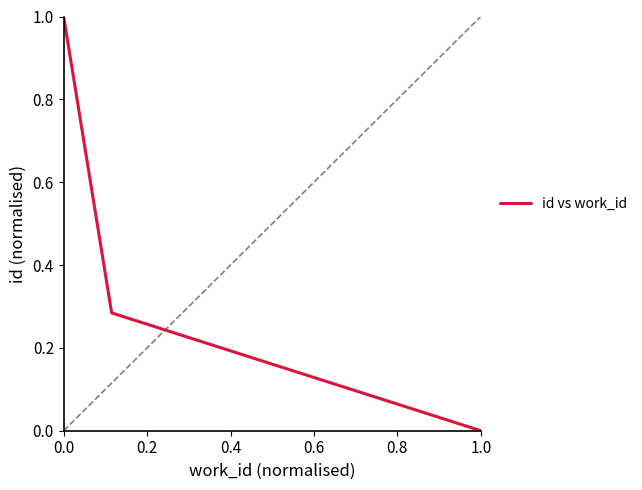

Count the number of data series in this chart.

1